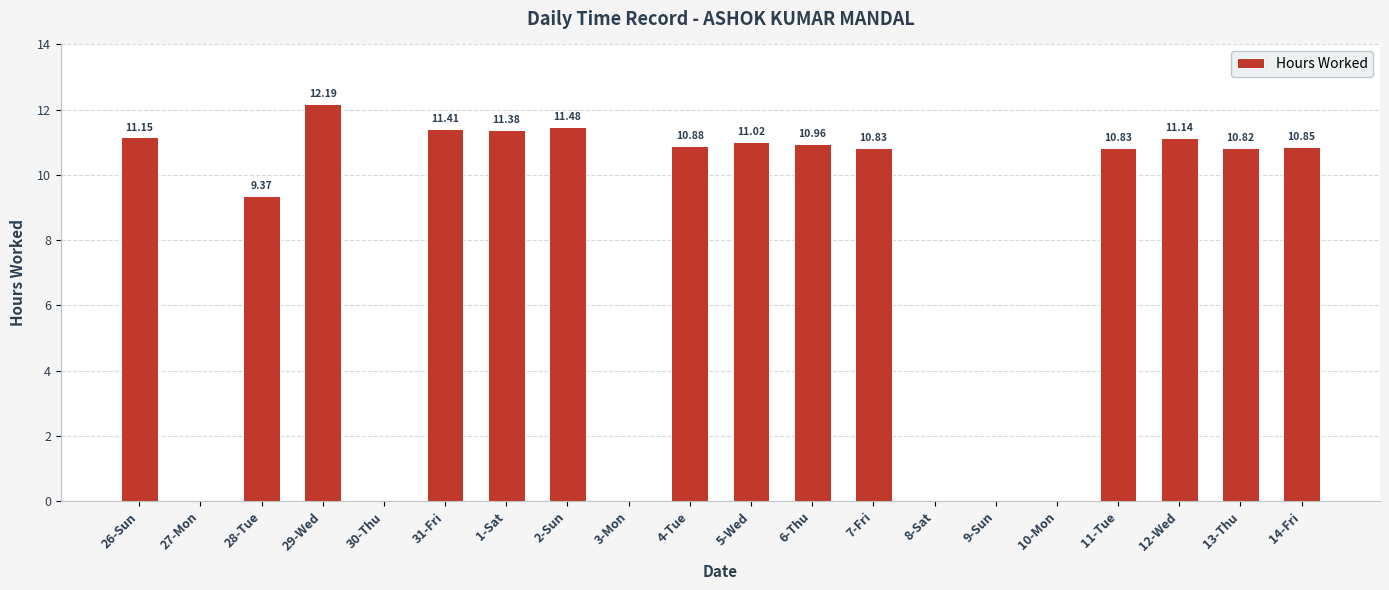

The value at 10-Mon is 3.8. True or false?

False